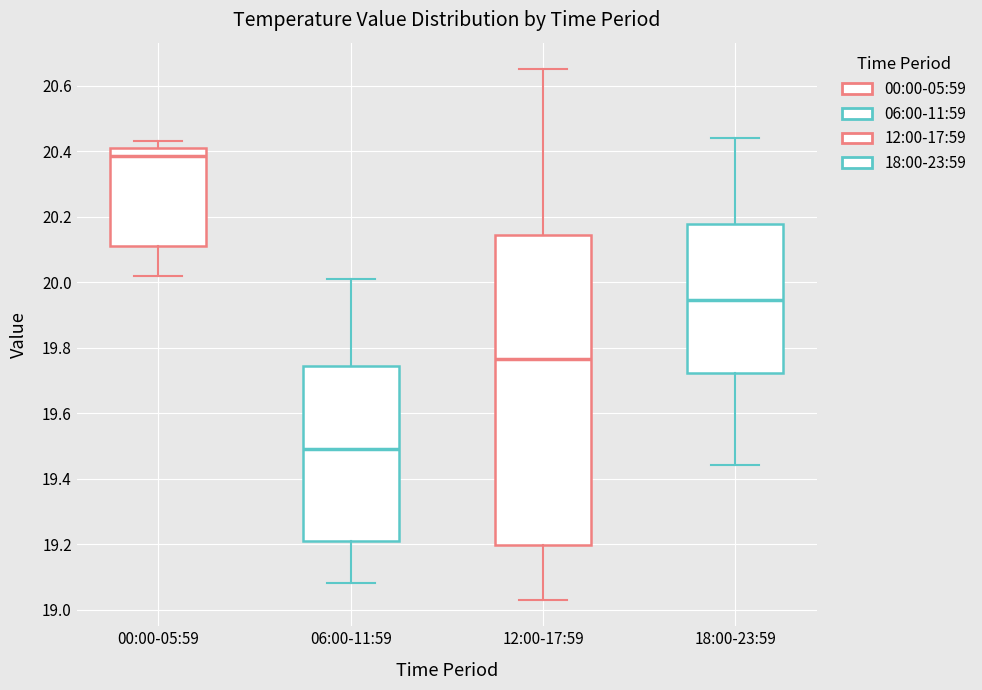

Reading left to right, read every box against the y-axis: the position of its median line, the range the box covers, and the ends of its whiskers. The values are not printed on the chart, so give them approximately, as read against the axis.

00:00-05:59: median 20.38, box 20.12 to 20.42, whiskers 20.02 to 20.44
06:00-11:59: median 19.50, box 19.22 to 19.74, whiskers 19.08 to 20.02
12:00-17:59: median 19.76, box 19.20 to 20.14, whiskers 19.04 to 20.66
18:00-23:59: median 19.94, box 19.72 to 20.18, whiskers 19.44 to 20.44